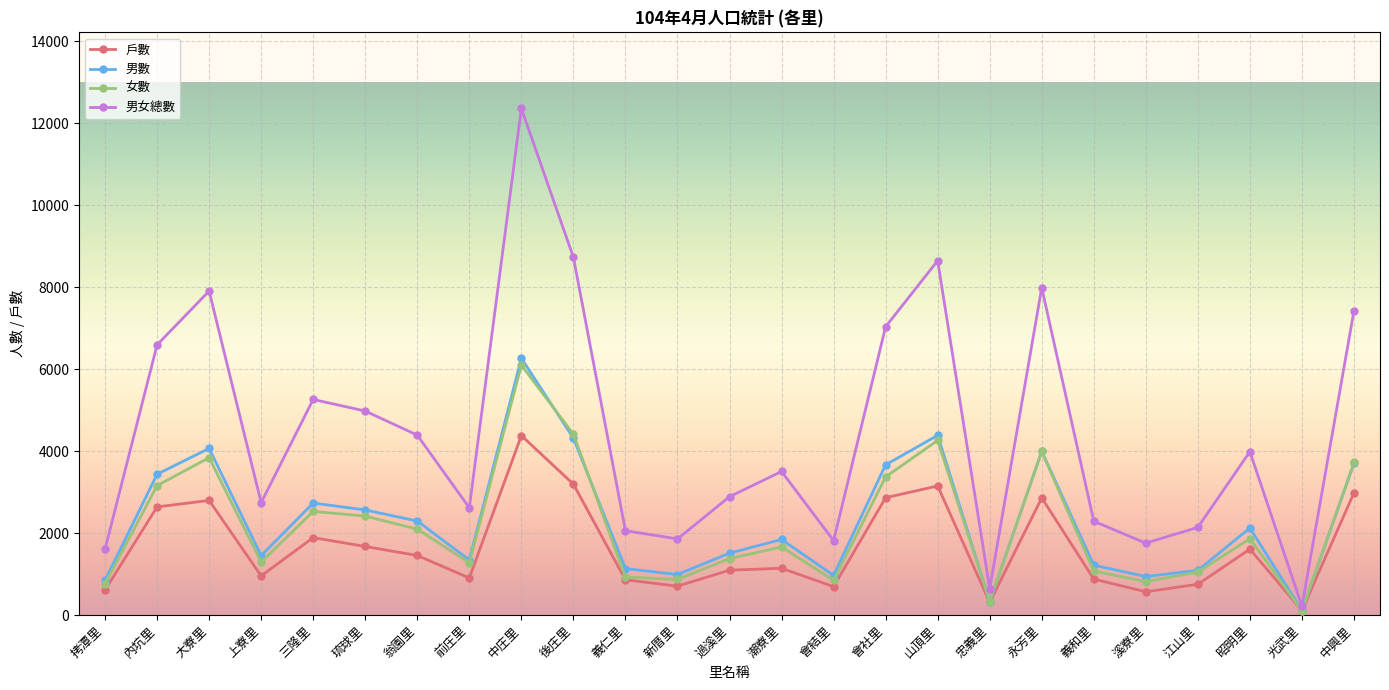

Is the value of 戶數 at 新厝里 greater than the value of 女數 at 琉球里?

No